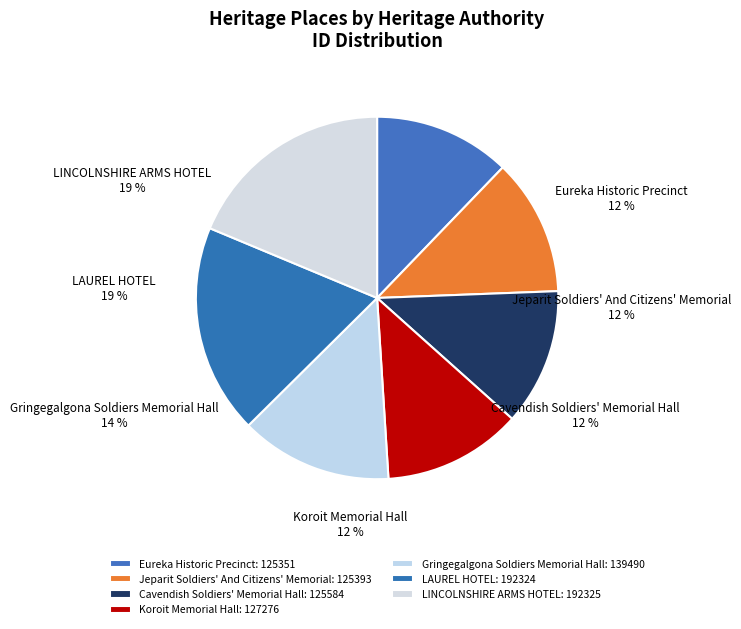

Is there any slice that represents more than half of the pie?

No